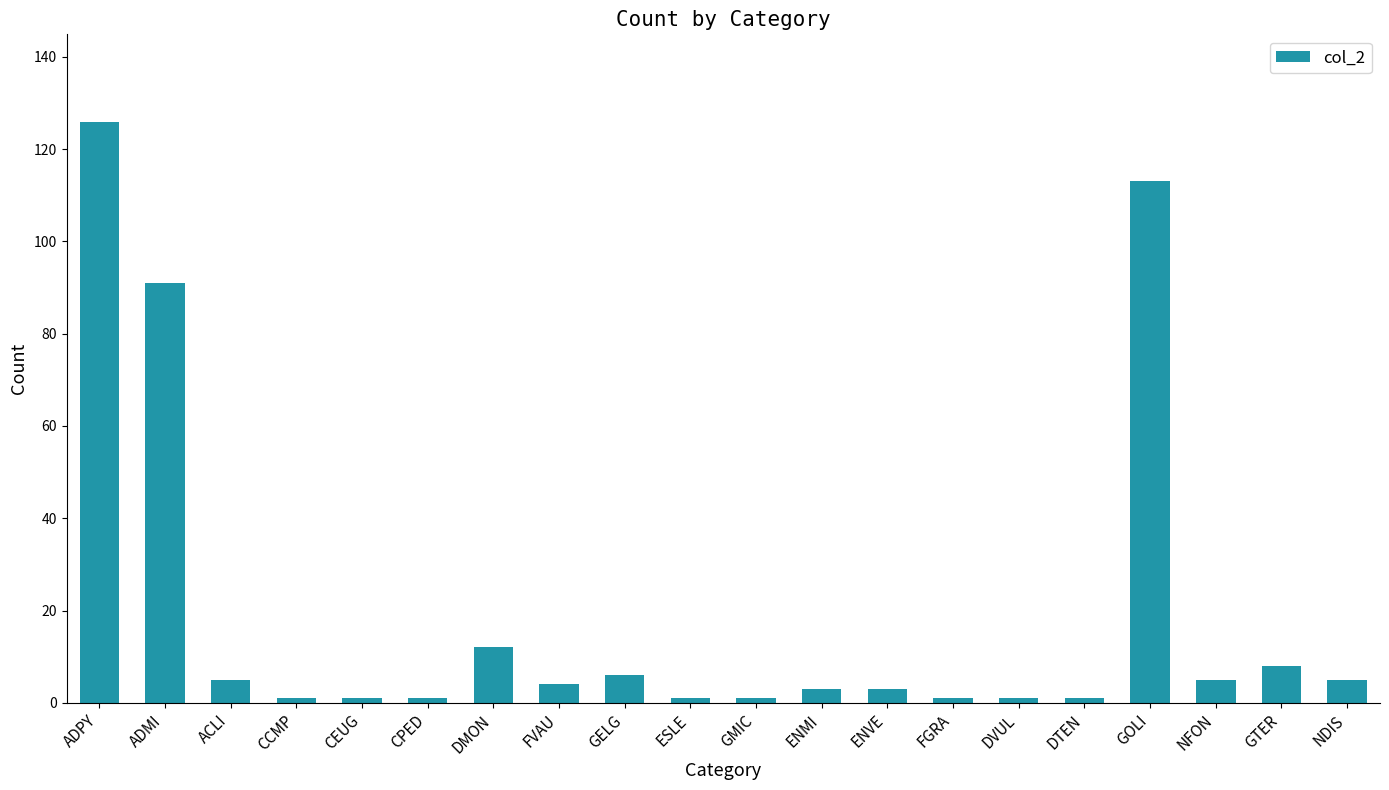

What is the sum of the values at ADPY and CEUG?

127